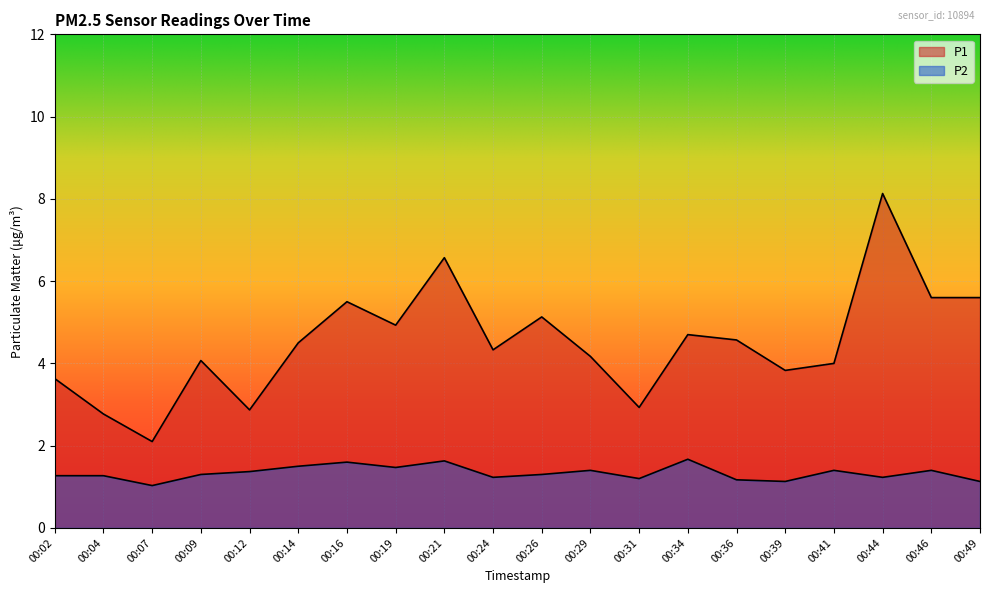

What is the average value of the P1 series?

4.5